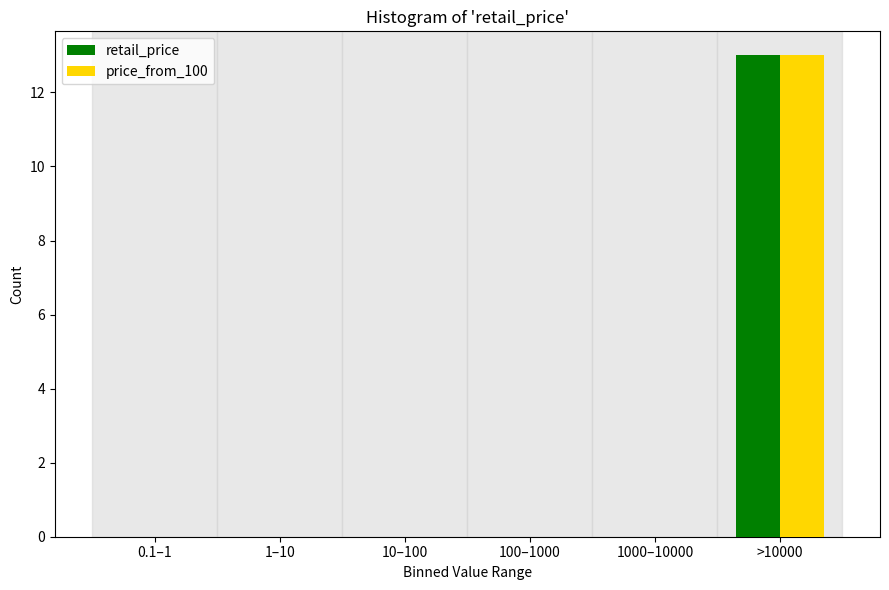

Reading left to right, what are all the values shown in this chart?

retail_price: 0.1–1=0	1–10=0	10–100=0	100–1000=0	1000–10000=0	>10000=13
price_from_100: 0.1–1=0	1–10=0	10–100=0	100–1000=0	1000–10000=0	>10000=13